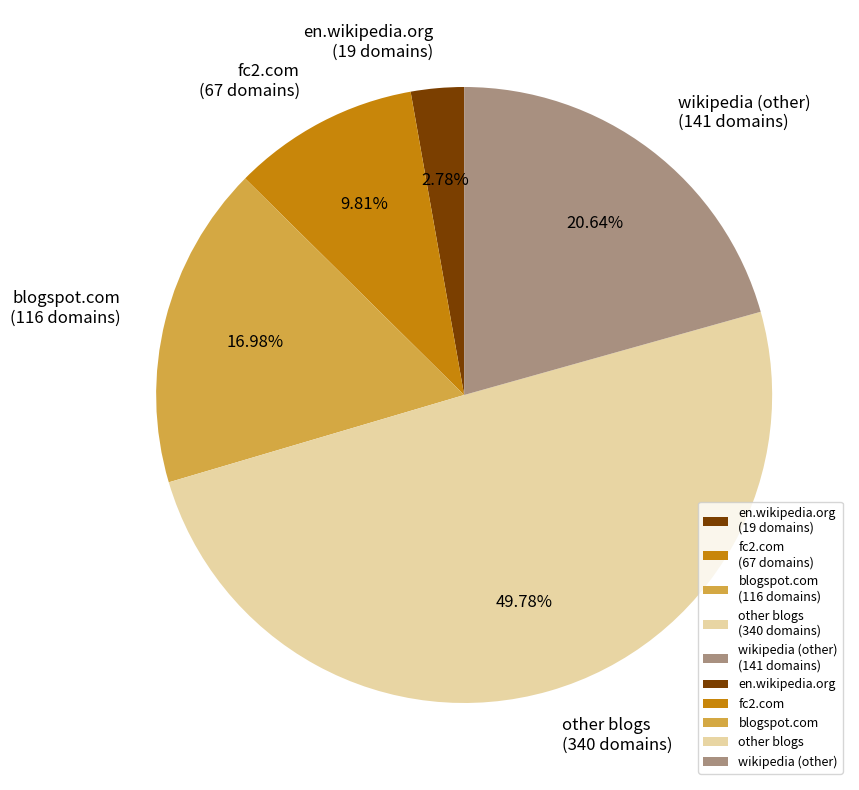

Count the number of slices in the pie.

5